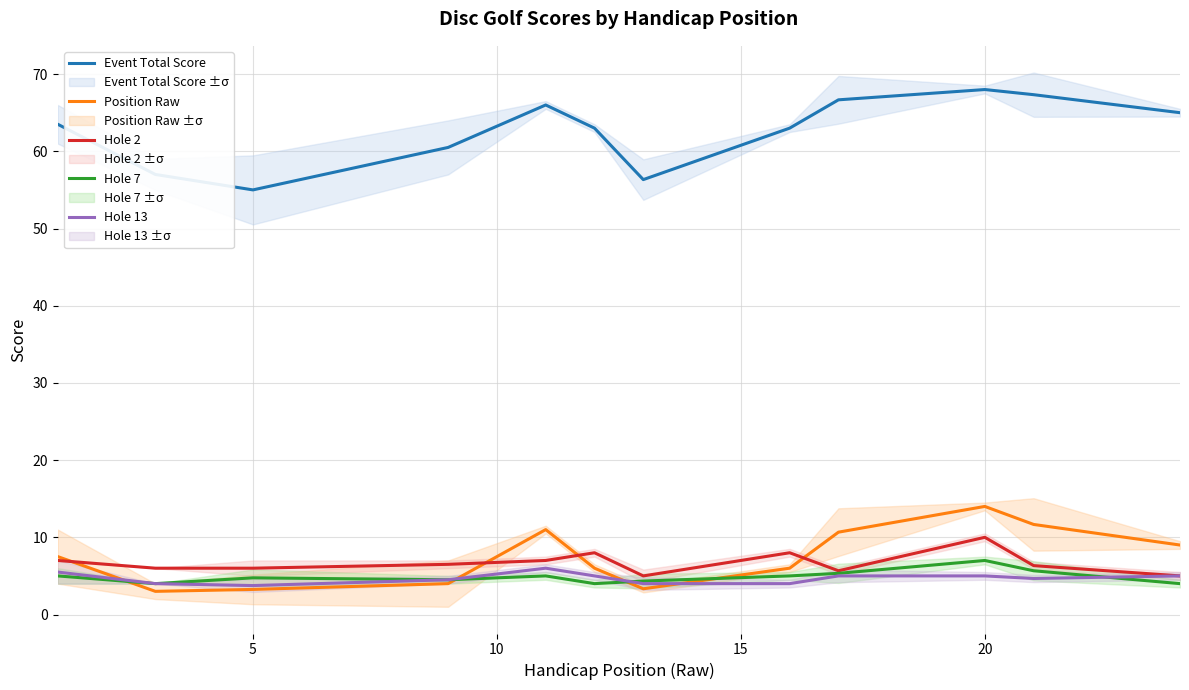

What is the minimum value for Position Raw?

3.0